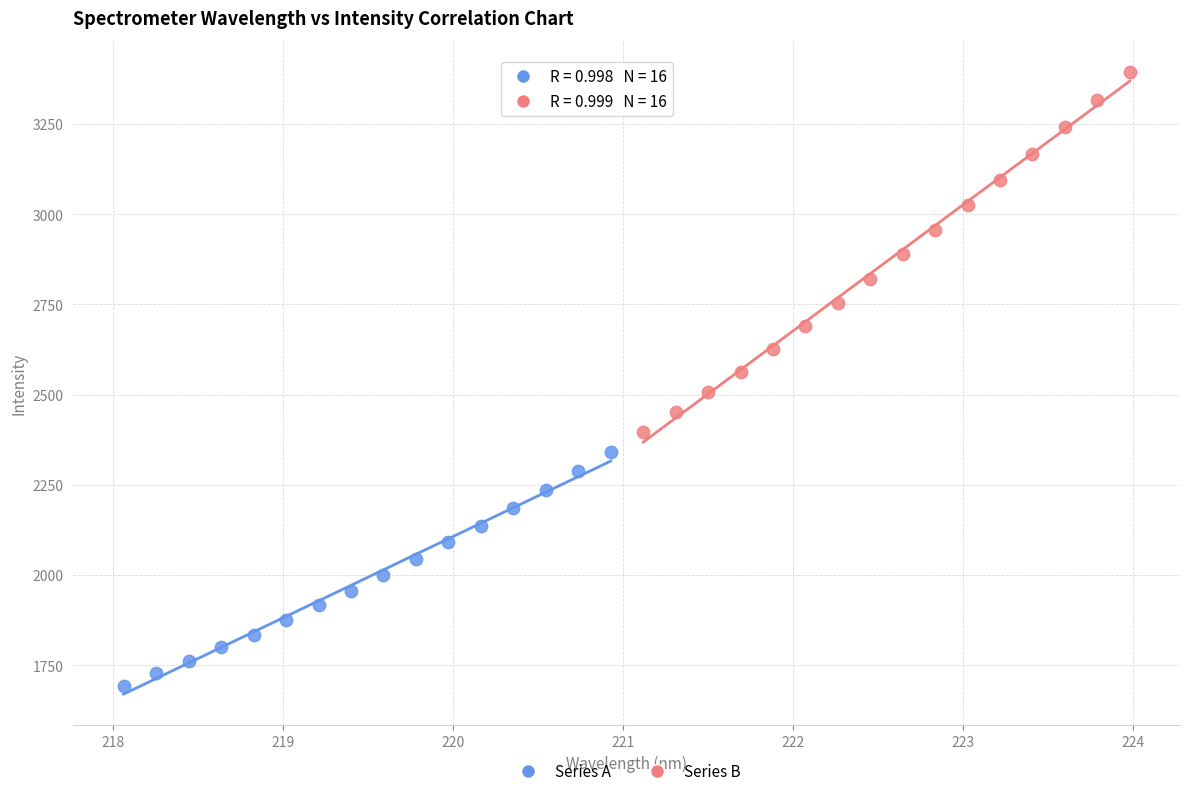

Which series reaches the minimum Y coordinate?

Series A